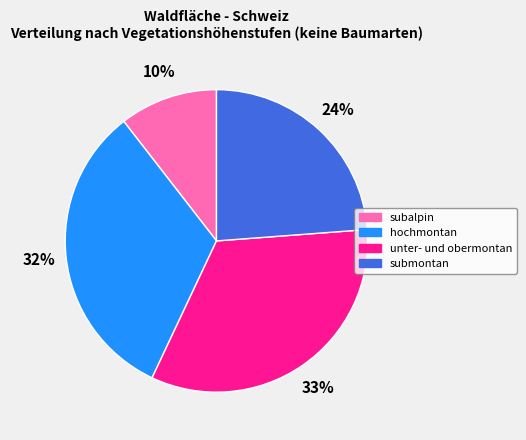

What is the ratio of the value at unter- und obermontan to the value at hochmontan?

1.0